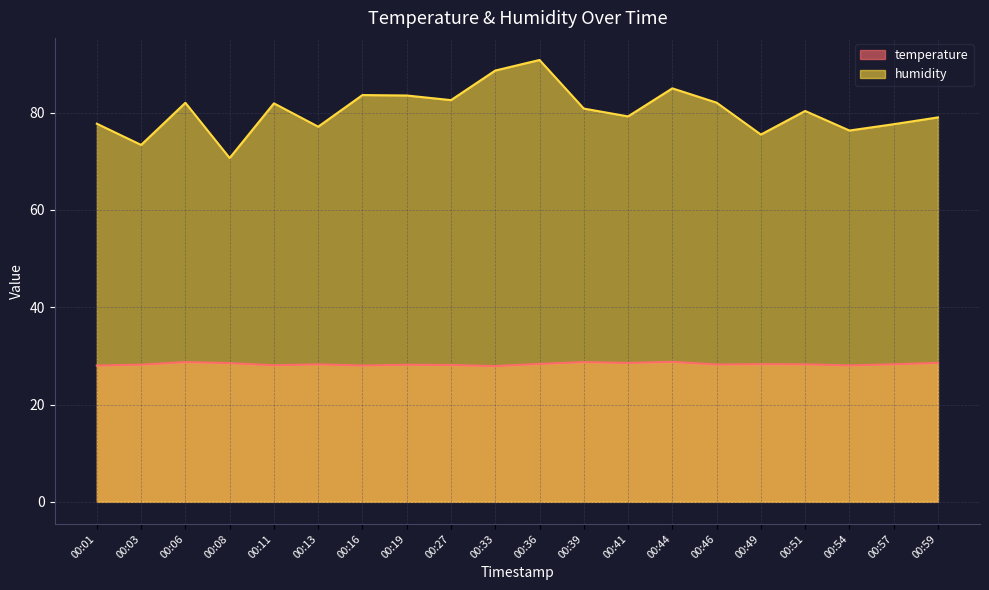

At 00:44, list the series in order from smallest to largest.

temperature, humidity